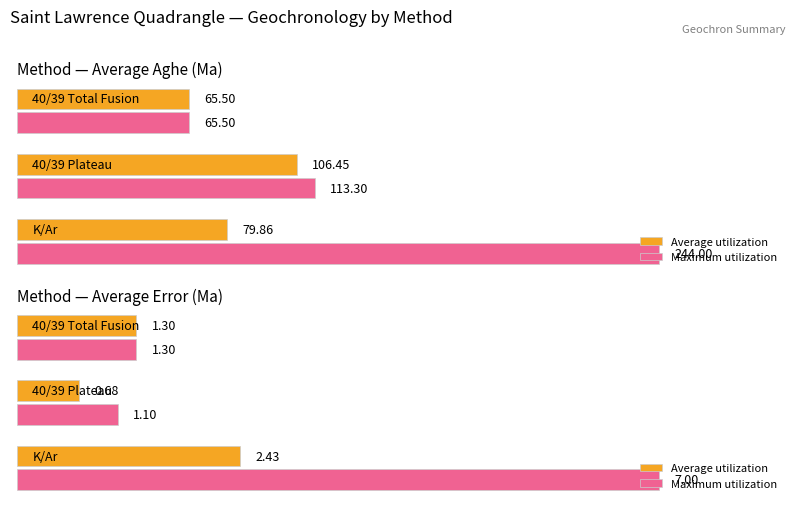

How many groups of bars are there?

3